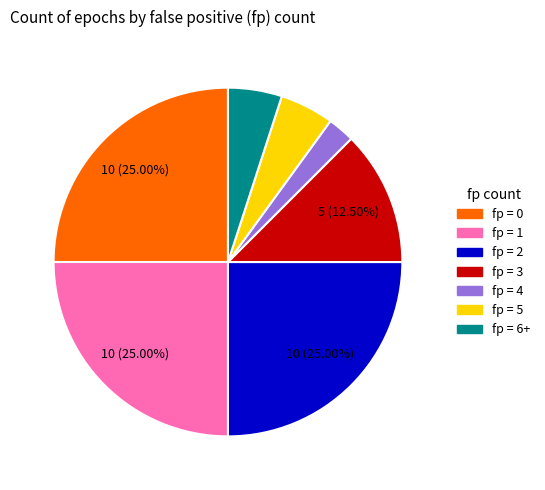

Is there a majority slice in this chart?

No